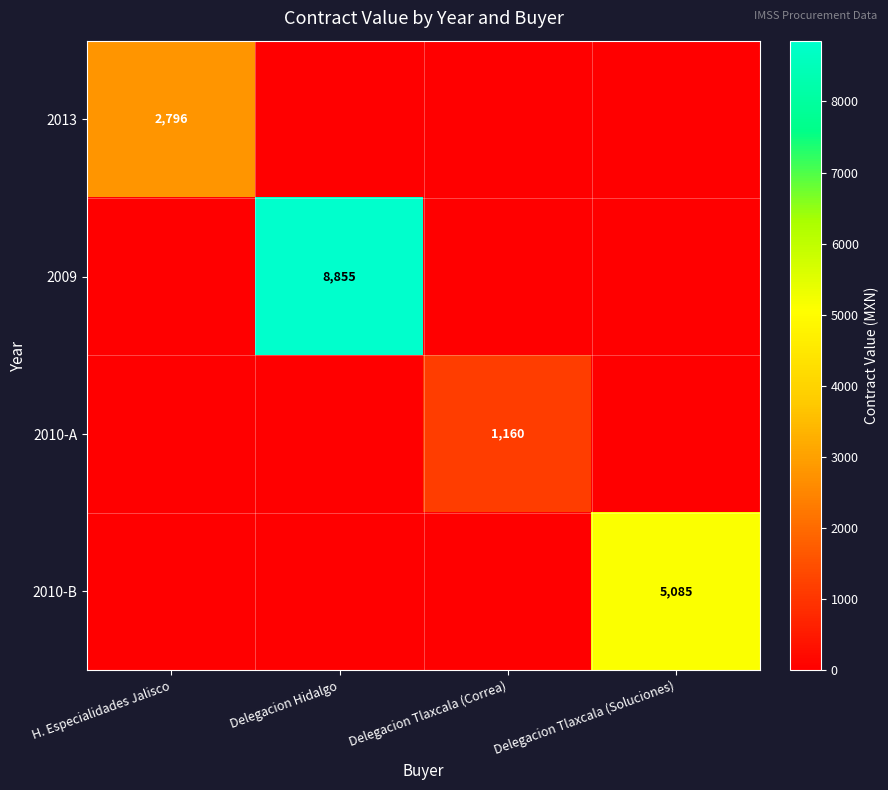

The value of 2010-B at Delegacion Tlaxcala (Soluciones) is 2199. True or false?

False